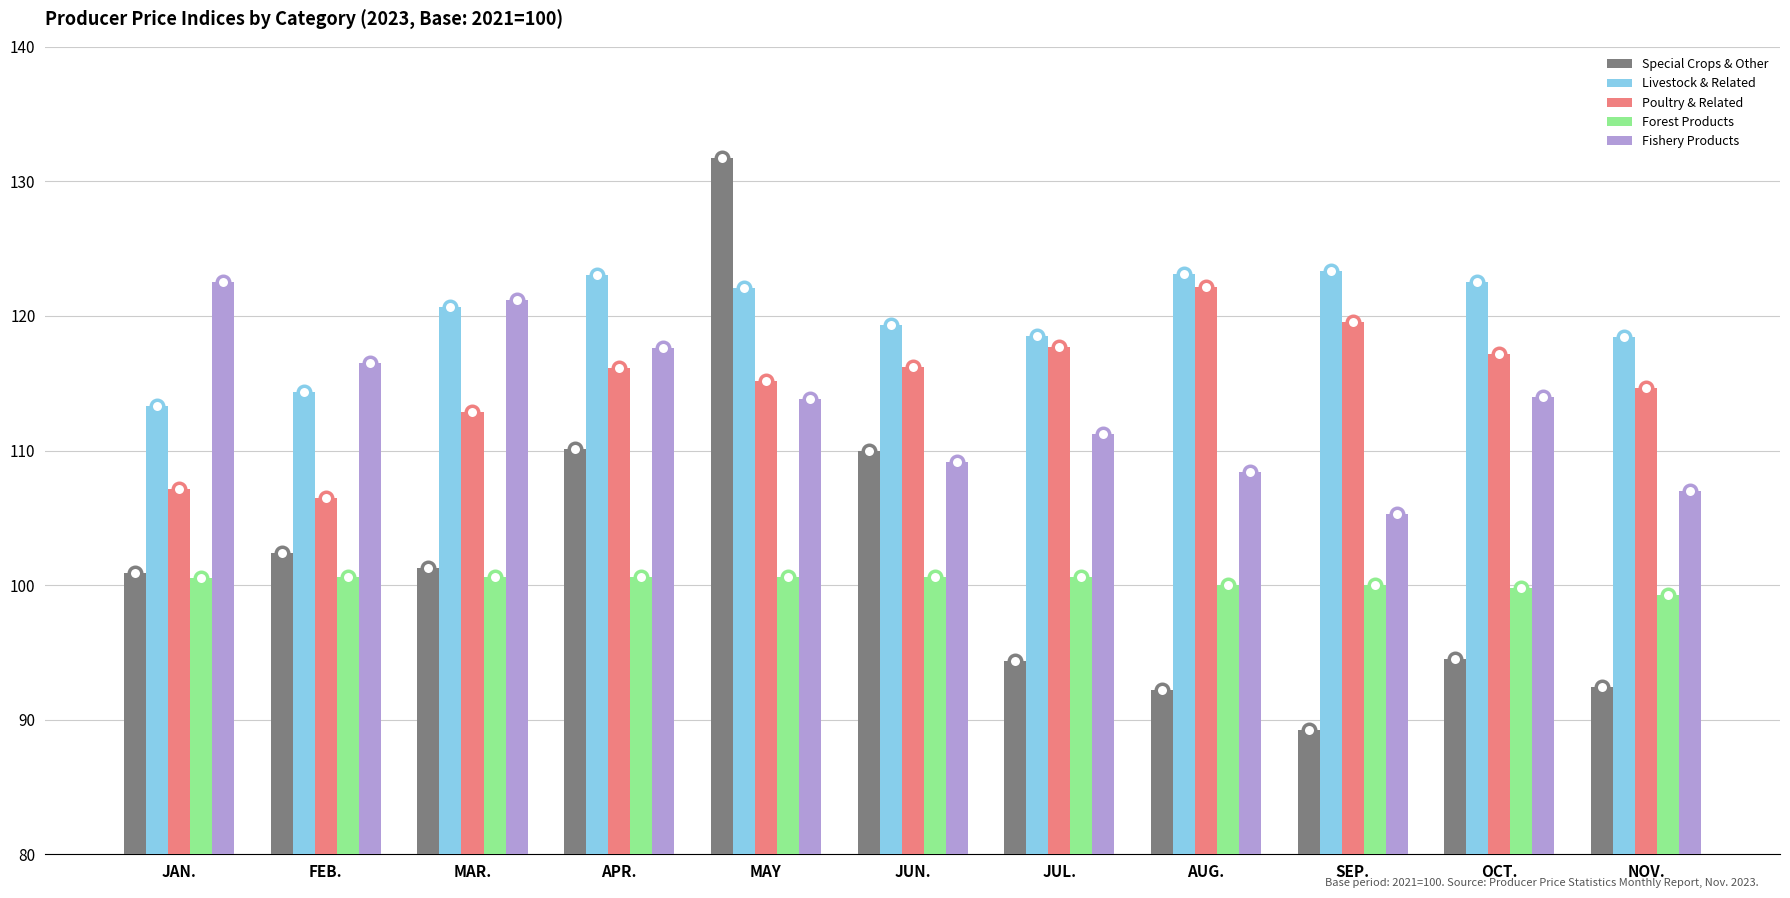

What is the difference between the Fishery Products values at JUN. and NOV.?

2.1